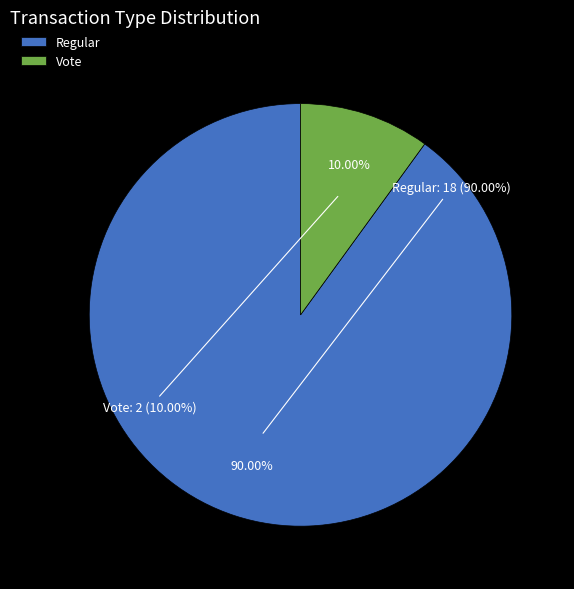

To the nearest percent, what percentage of the pie is Regular?

90%